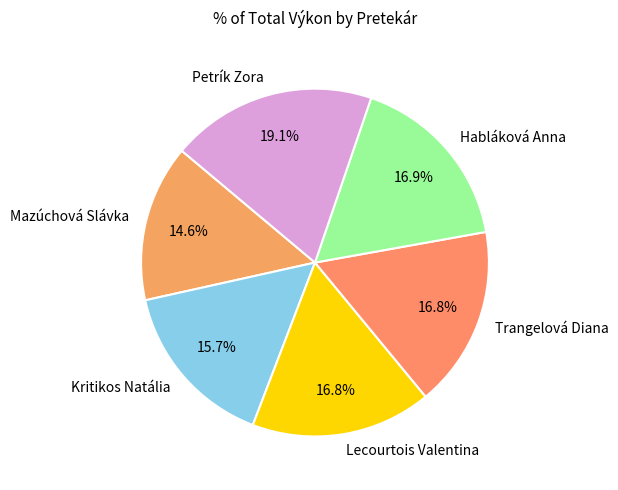

Between Kritikos Natália and Habláková Anna, which is larger?

Habláková Anna